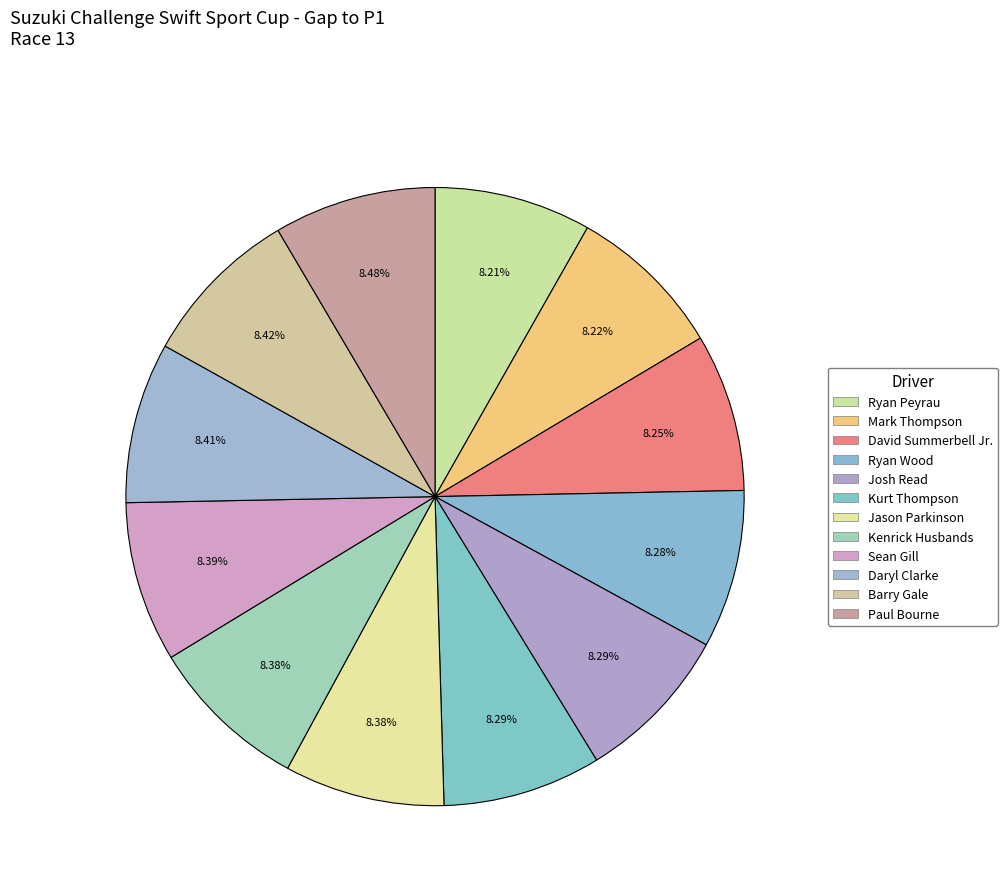

How many slices are in this pie chart?

12